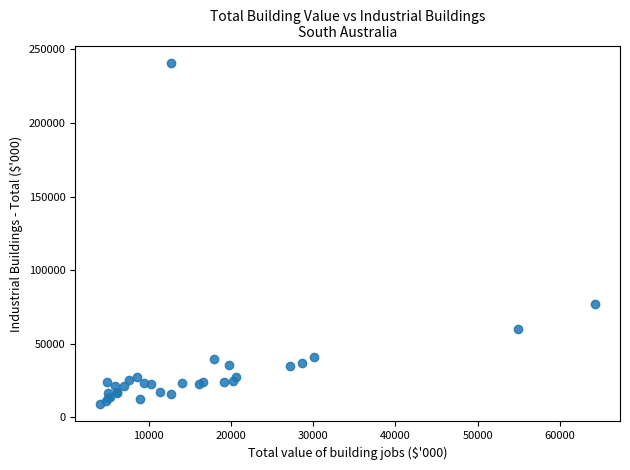

What Y value in the scatter plot is closest to 124846?

76789